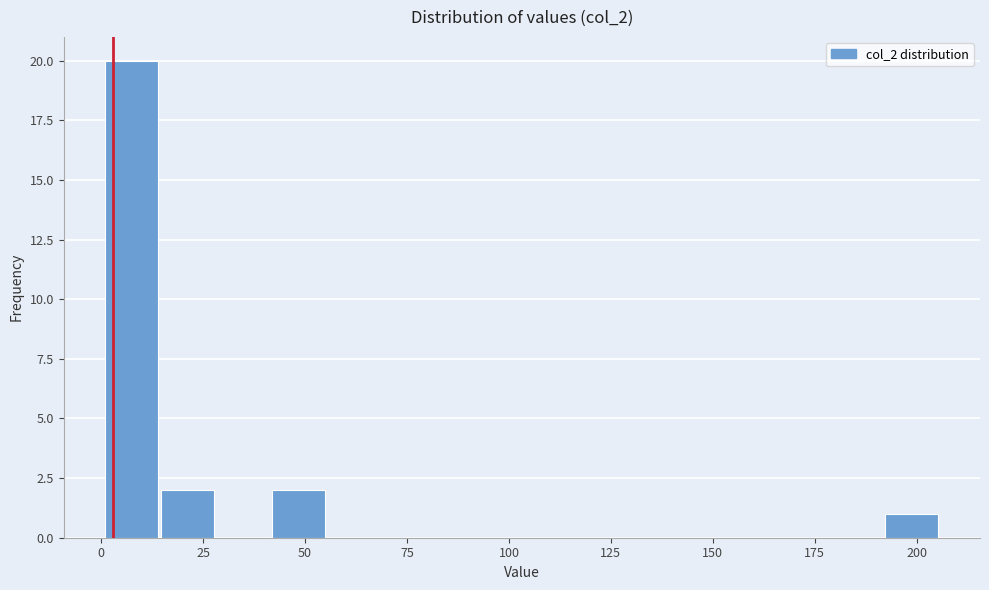

Read against the x-axis, roughly where is the centre of the tallest bar?

5